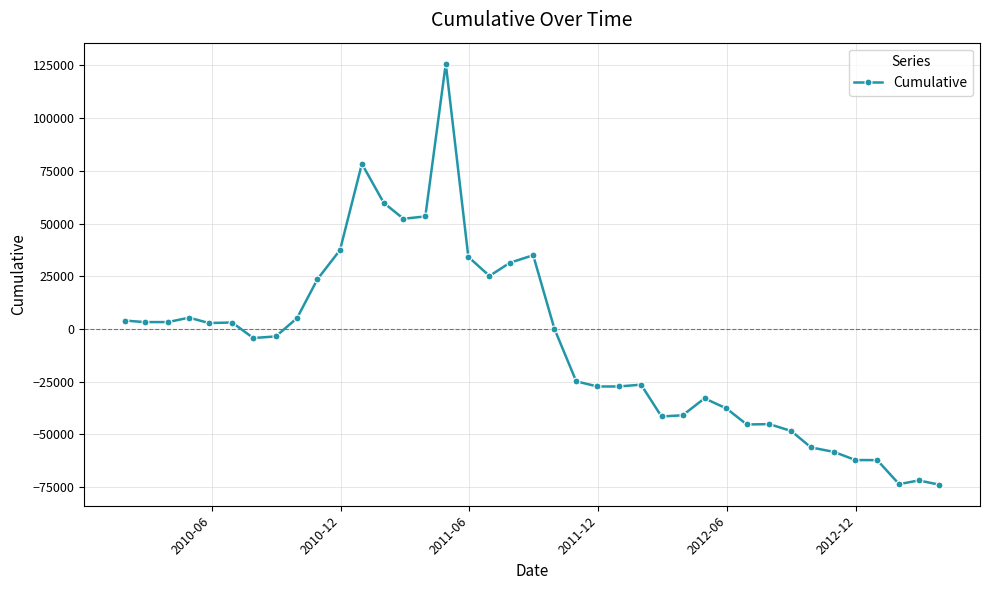

True or false: the data has more than 1 interior local peaks.

True